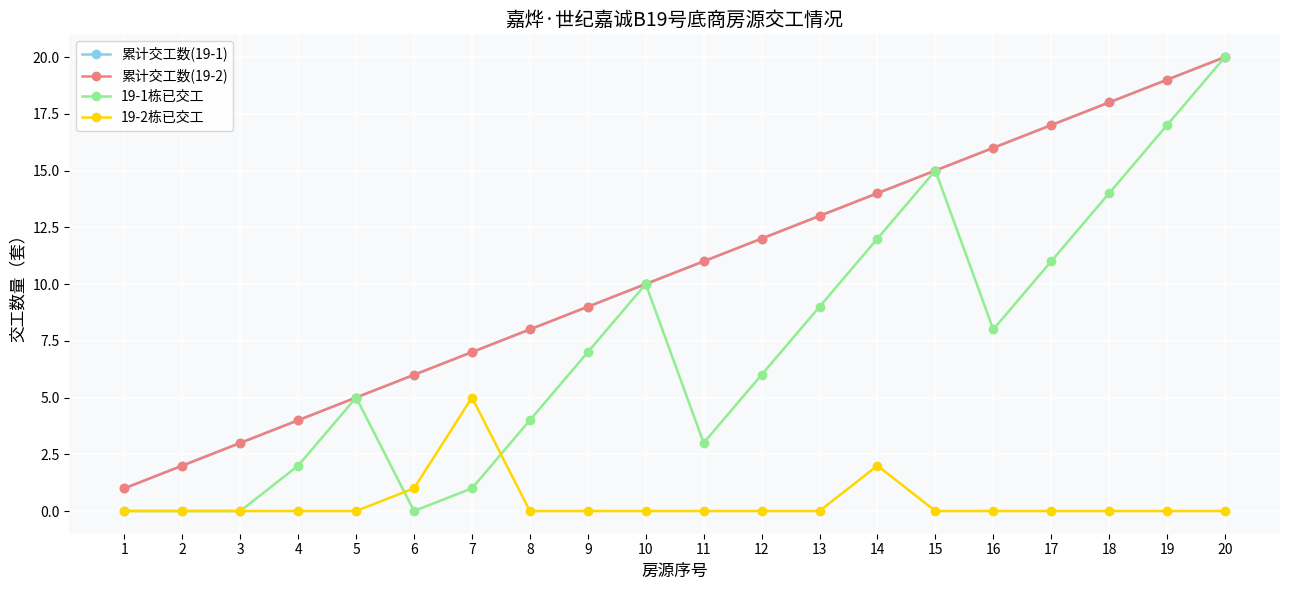

What is the value of the 19-1栋已交工 point at the 15th from the left?

15